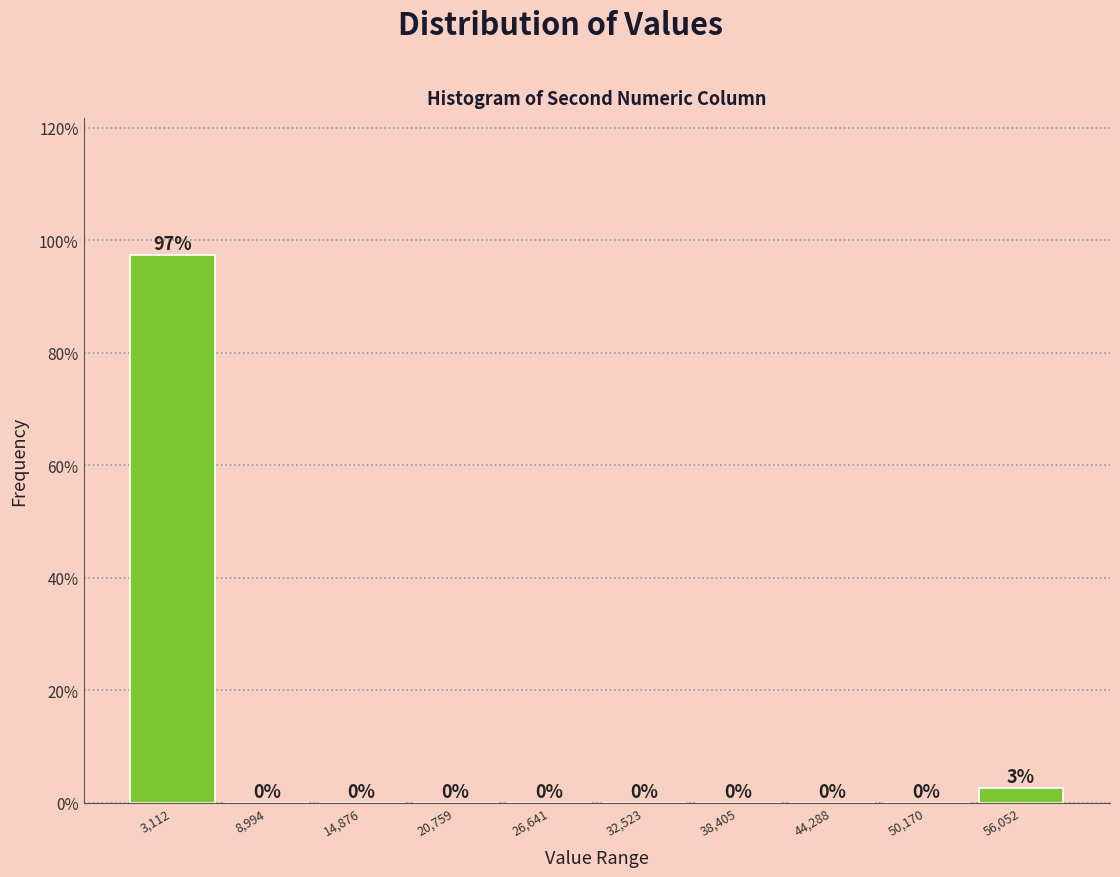

Which range on the x-axis has the tallest bar?

0 to 6000